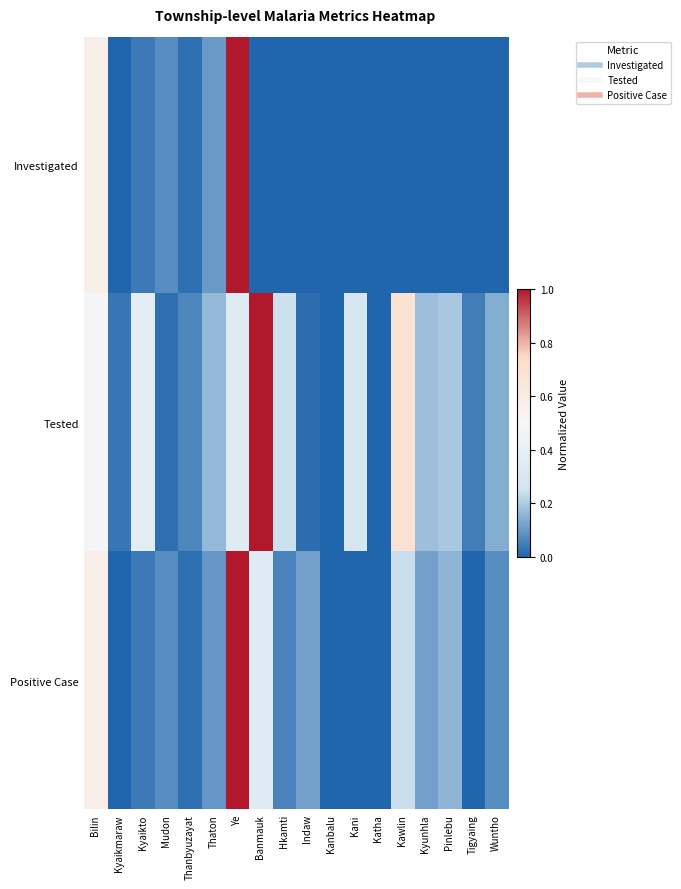

Reading left to right, transcribe all the data shown in this chart.

Investigated: Bilin=0.6	Kyaikmaraw=0.0	Kyaikto=0.0	Mudon=0.1	Thanbyuzayat=0.0	Thaton=0.1	Ye=1.0	Banmauk=0.0	Hkamti=0.0	Indaw=0.0	Kanbalu=0.0	Kani=0.0	Katha=0.0	Kawlin=0.0	Kyunhla=0.0	Pinlebu=0.0	Tigyaing=0.0	Wuntho=0.0
Tested: Bilin=0.5	Kyaikmaraw=0.0	Kyaikto=0.4	Mudon=0.0	Thanbyuzayat=0.1	Thaton=0.2	Ye=0.3	Banmauk=1.0	Hkamti=0.2	Indaw=0.0	Kanbalu=0.0	Kani=0.3	Katha=0.0	Kawlin=0.7	Kyunhla=0.2	Pinlebu=0.2	Tigyaing=0.0	Wuntho=0.1
Positive Case: Bilin=0.6	Kyaikmaraw=0.0	Kyaikto=0.0	Mudon=0.1	Thanbyuzayat=0.0	Thaton=0.1	Ye=1.0	Banmauk=0.3	Hkamti=0.1	Indaw=0.1	Kanbalu=0.0	Kani=0.0	Katha=0.0	Kawlin=0.2	Kyunhla=0.1	Pinlebu=0.2	Tigyaing=0.0	Wuntho=0.1